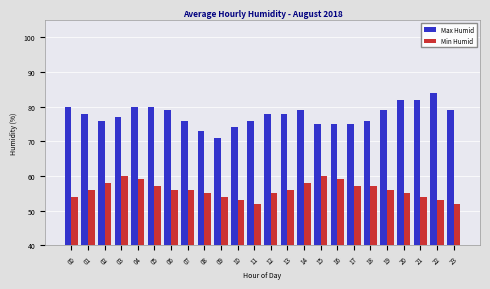

Is the value of Min Humid at 09 greater than the value of Max Humid at 11?

No